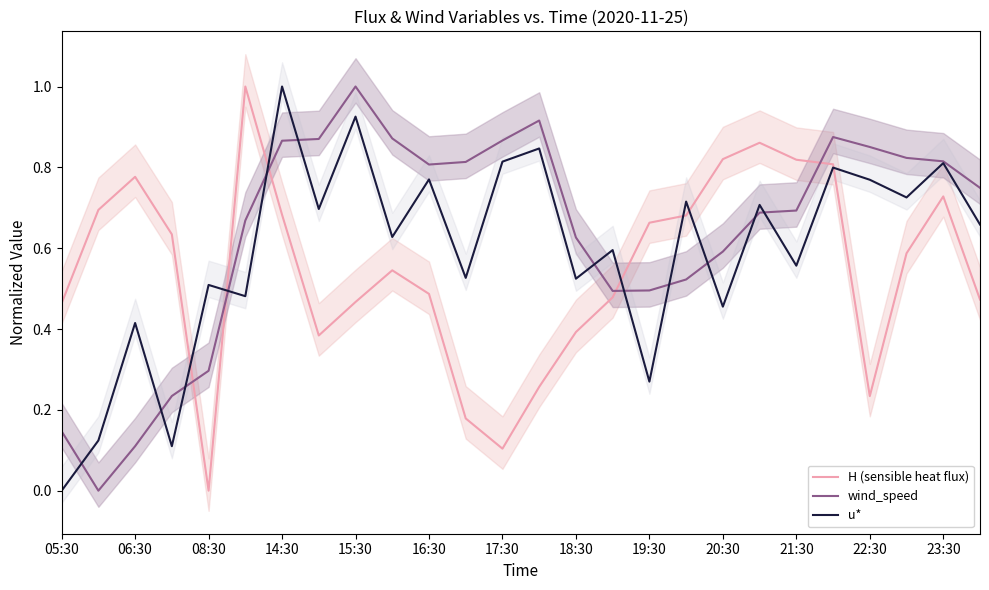

How many series are shown in this chart?

3